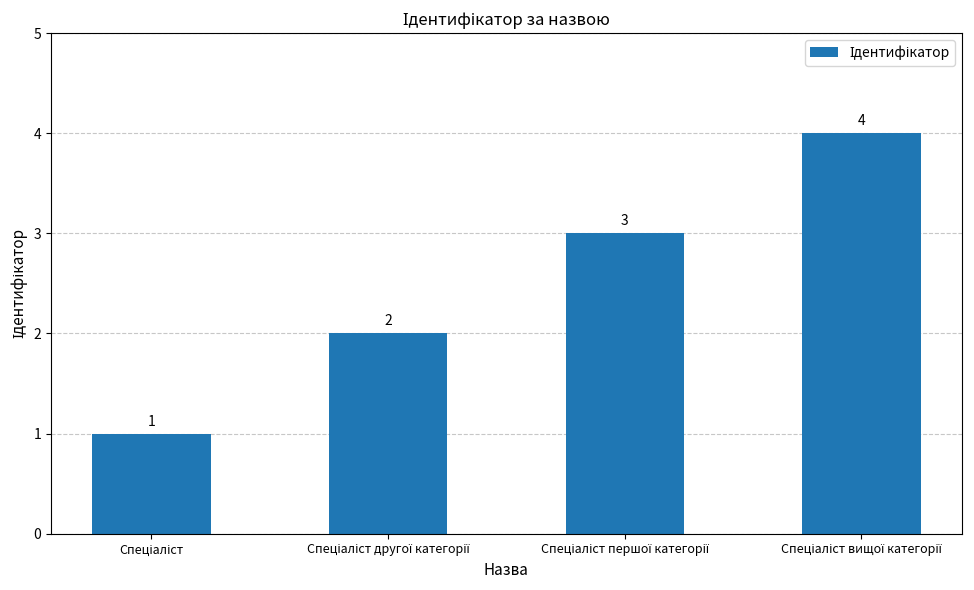

What is the difference between the maximum and minimum values?

3